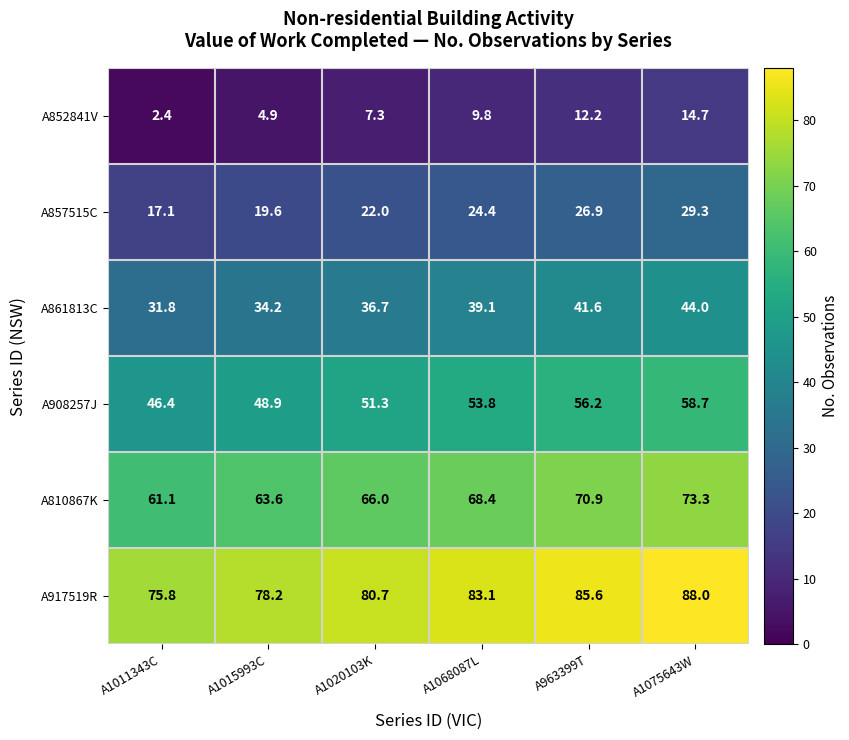

Which category has the lowest value in the A917519R series?

A1011343C